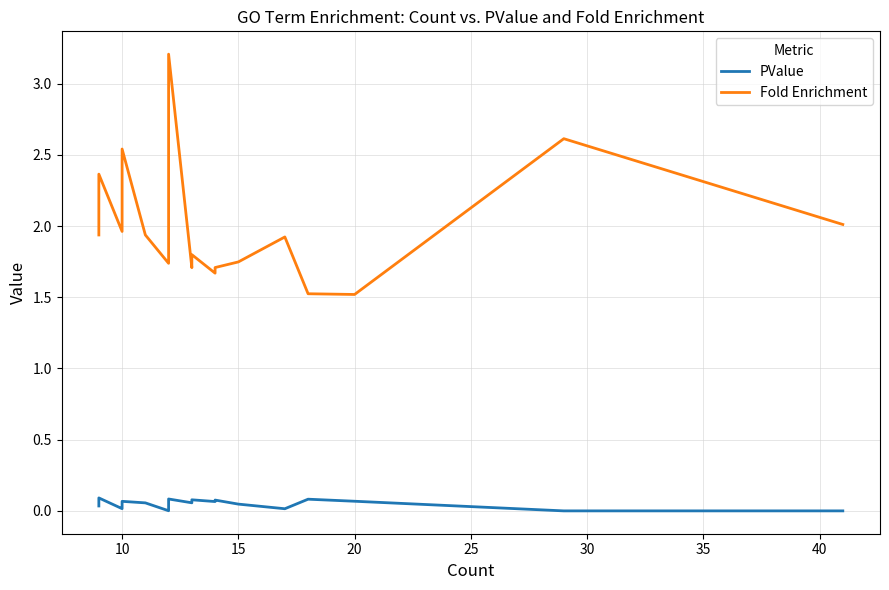

Is the value of PValue at 18 greater than the value of Fold Enrichment at 15?

No